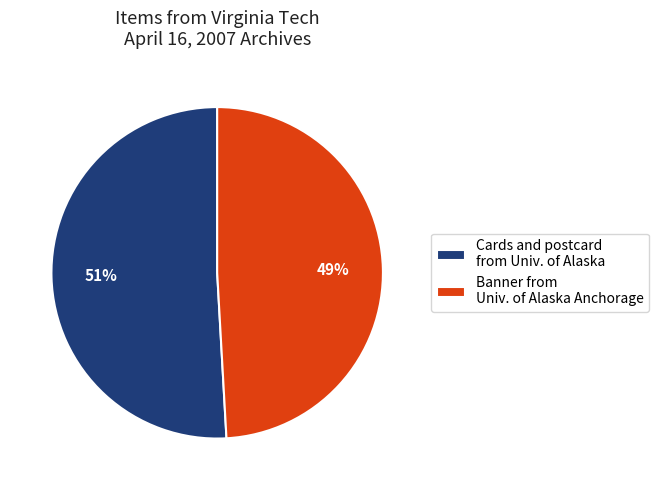

Do Cards and postcard from Univ. of Alaska and Banner from Univ. of Alaska Anchorage together represent more than half of the pie?

Yes